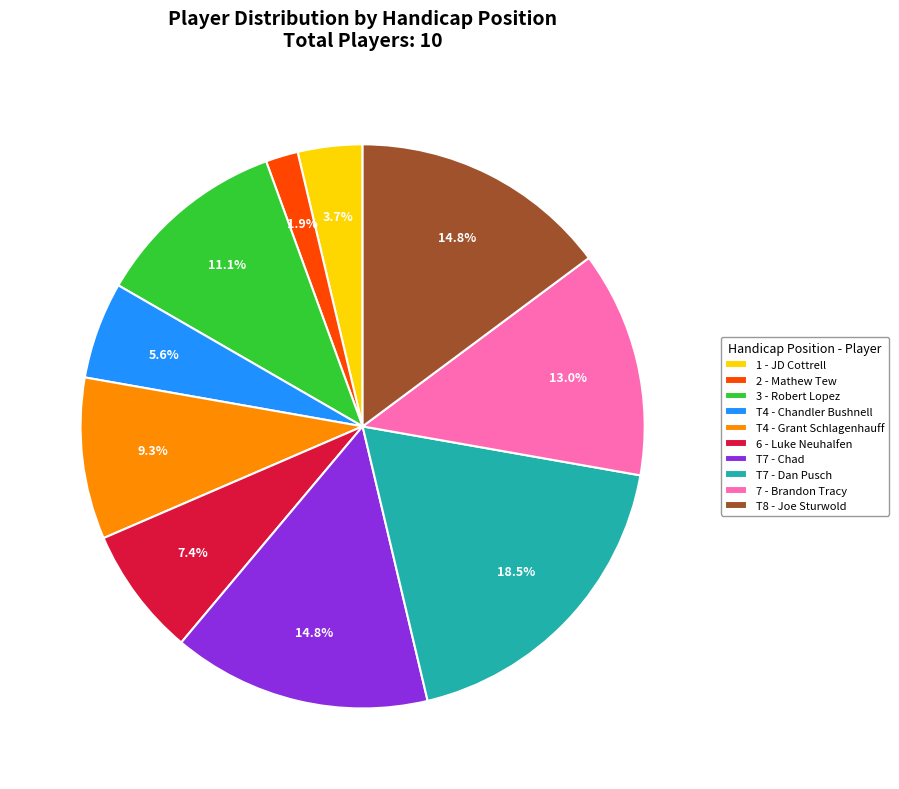

How much of the chart is everything except T4 - Chandler Bushnell?

94.4%